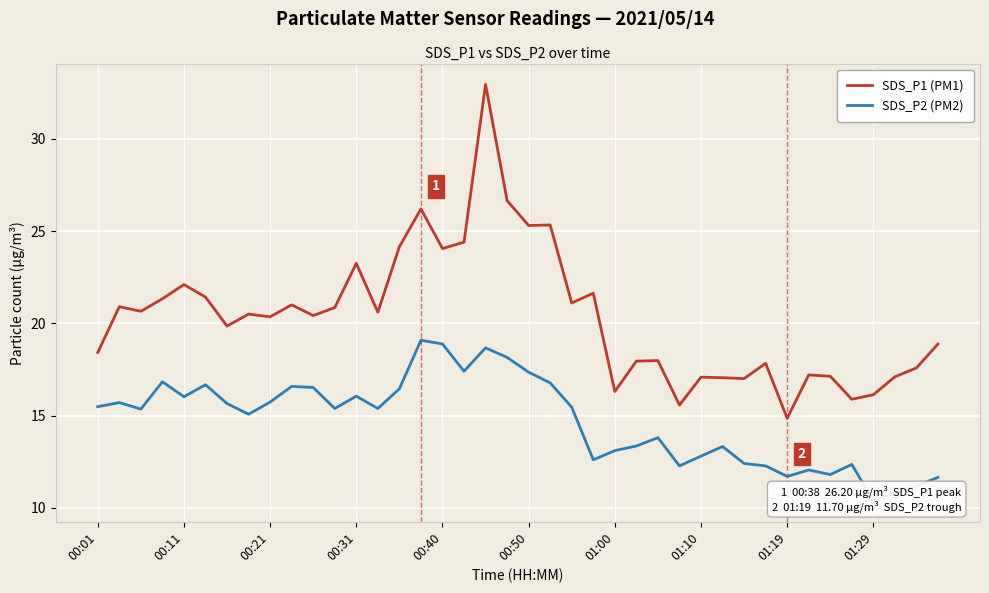

At how many categories does at least one series exceed 17?

34